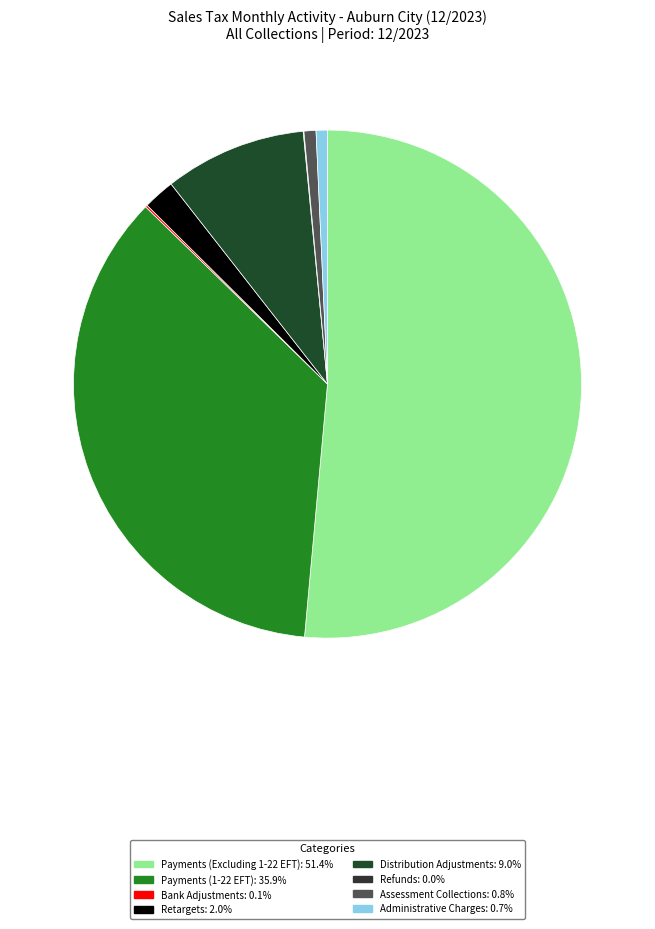

Which slice represents more than half of the pie?

Payments (Excluding 1-22 EFT)